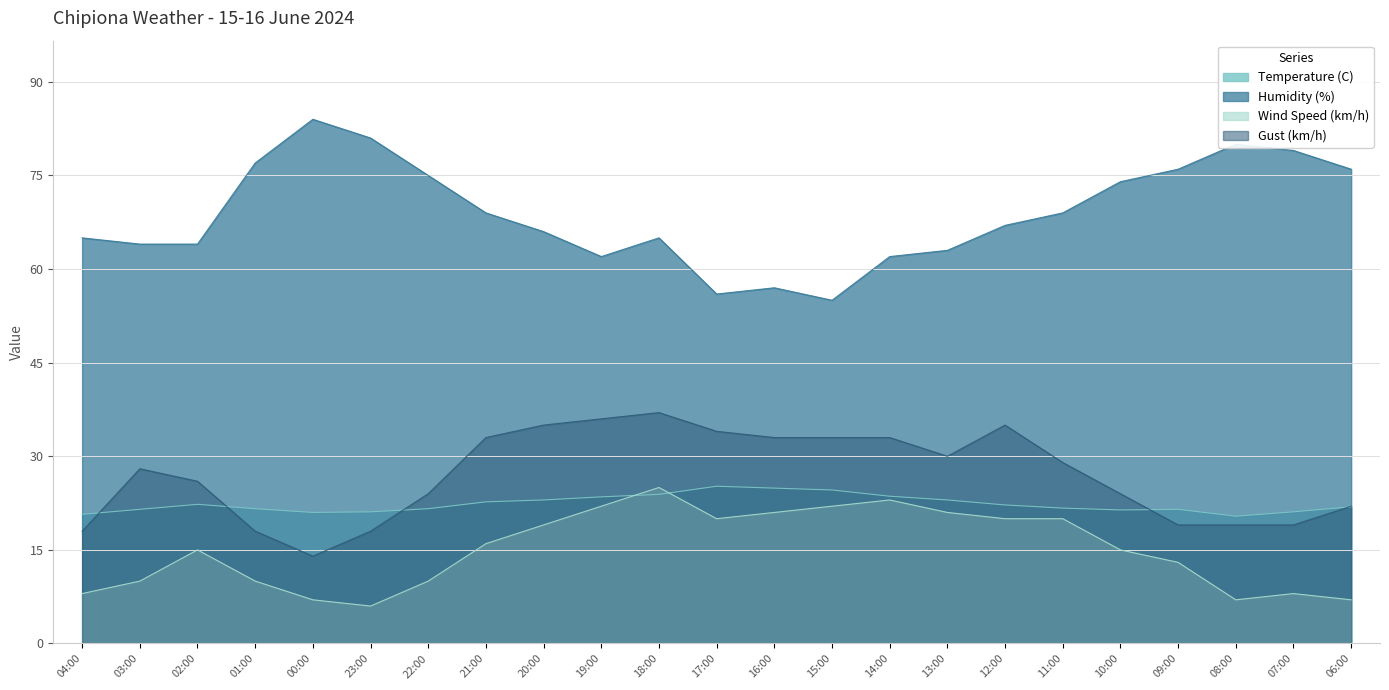

Reading right to left, what are all the values shown in this chart?

Temperature (C): 06:00=21.9	07:00=21.1	08:00=20.4	09:00=21.5	10:00=21.4	11:00=21.7	12:00=22.2	13:00=23.0	14:00=23.6	15:00=24.6	16:00=24.9	17:00=25.2	18:00=23.9	19:00=23.5	20:00=23.0	21:00=22.7	22:00=21.6	23:00=21.1	00:00=21.0	01:00=21.6	02:00=22.3	03:00=21.5	04:00=20.7
Humidity (%): 06:00=76.0	07:00=79.0	08:00=80.0	09:00=76.0	10:00=74.0	11:00=69.0	12:00=67.0	13:00=63.0	14:00=62.0	15:00=55.0	16:00=57.0	17:00=56.0	18:00=65.0	19:00=62.0	20:00=66.0	21:00=69.0	22:00=75.0	23:00=81.0	00:00=84.0	01:00=77.0	02:00=64.0	03:00=64.0	04:00=65.0
Wind Speed (km/h): 06:00=7.0	07:00=8.0	08:00=7.0	09:00=13.0	10:00=15.0	11:00=20.0	12:00=20.0	13:00=21.0	14:00=23.0	15:00=22.0	16:00=21.0	17:00=20.0	18:00=25.0	19:00=22.0	20:00=19.0	21:00=16.0	22:00=10.0	23:00=6.0	00:00=7.0	01:00=10.0	02:00=15.0	03:00=10.0	04:00=8.0
Gust (km/h): 06:00=22.0	07:00=19.0	08:00=19.0	09:00=19.0	10:00=24.0	11:00=29.0	12:00=35.0	13:00=30.0	14:00=33.0	15:00=33.0	16:00=33.0	17:00=34.0	18:00=37.0	19:00=36.0	20:00=35.0	21:00=33.0	22:00=24.0	23:00=18.0	00:00=14.0	01:00=18.0	02:00=26.0	03:00=28.0	04:00=18.0